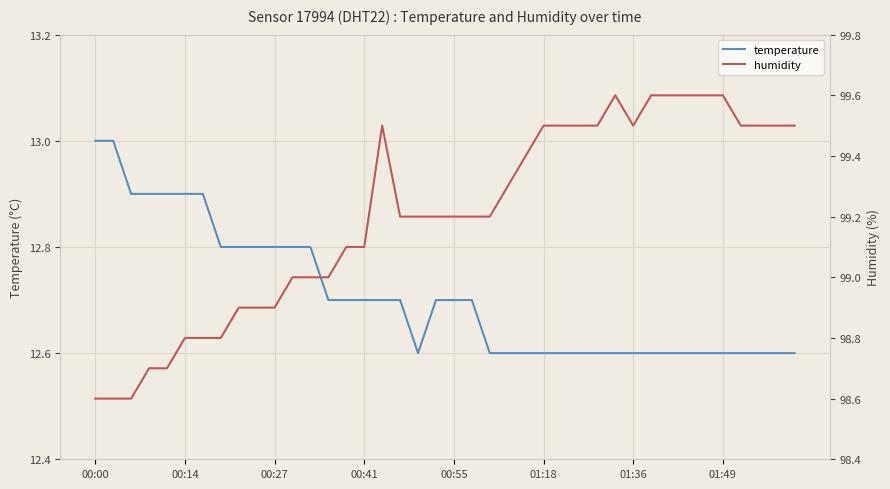

True or false: humidity has more than 1 interior local peaks.

True